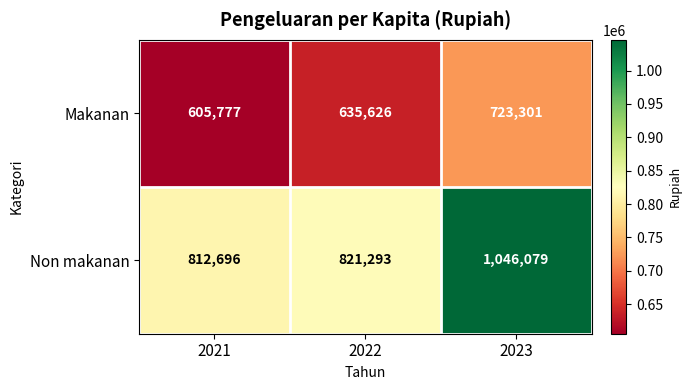

Between 2021 and 2023, which series saw the biggest shift?

Non makanan